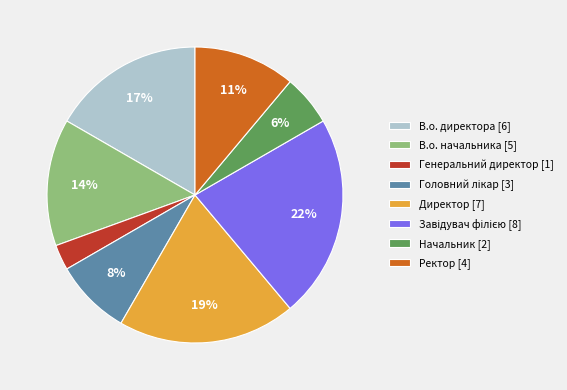

Does В.о. директора account for over 50% of the chart?

No